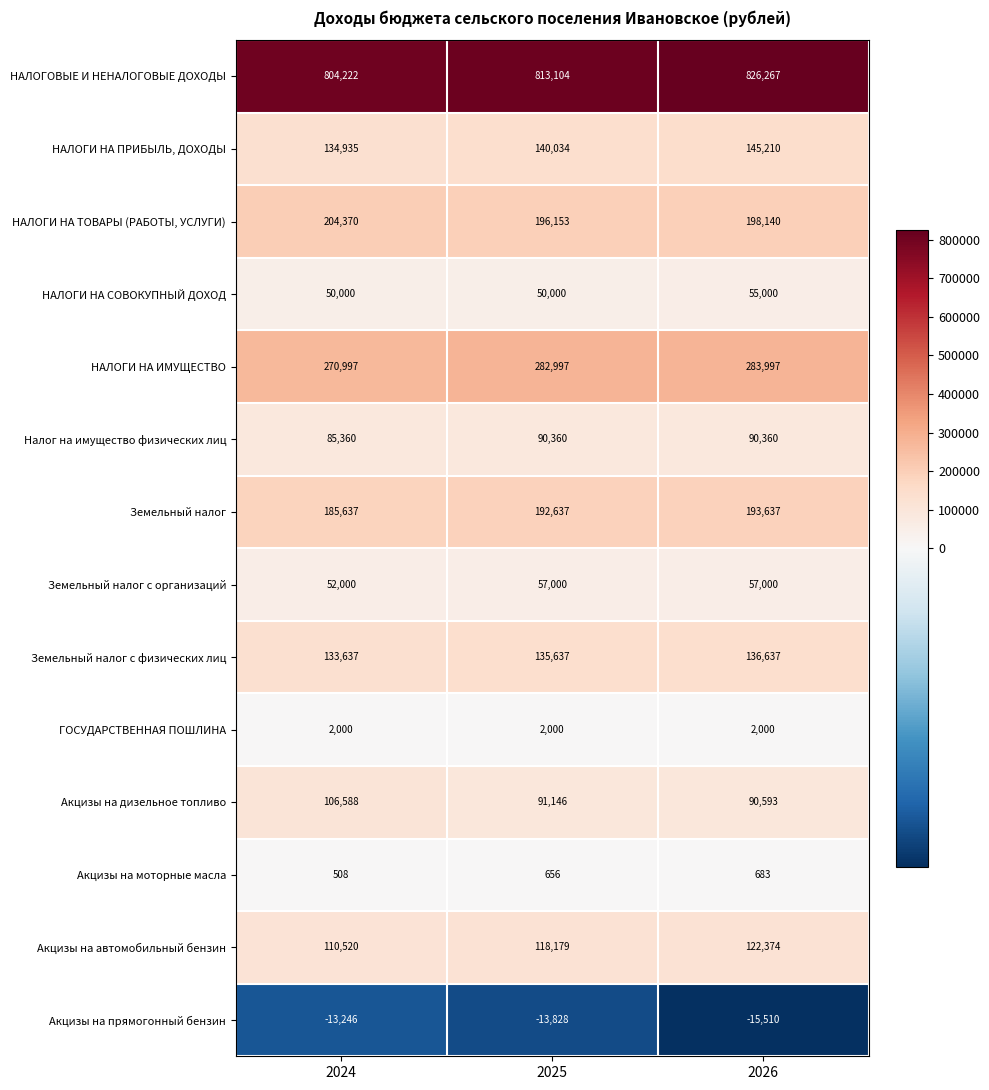

Is it true that НАЛОГОВЫЕ И НЕНАЛОГОВЫЕ ДОХОДЫ equals 826267 at 2026?

True